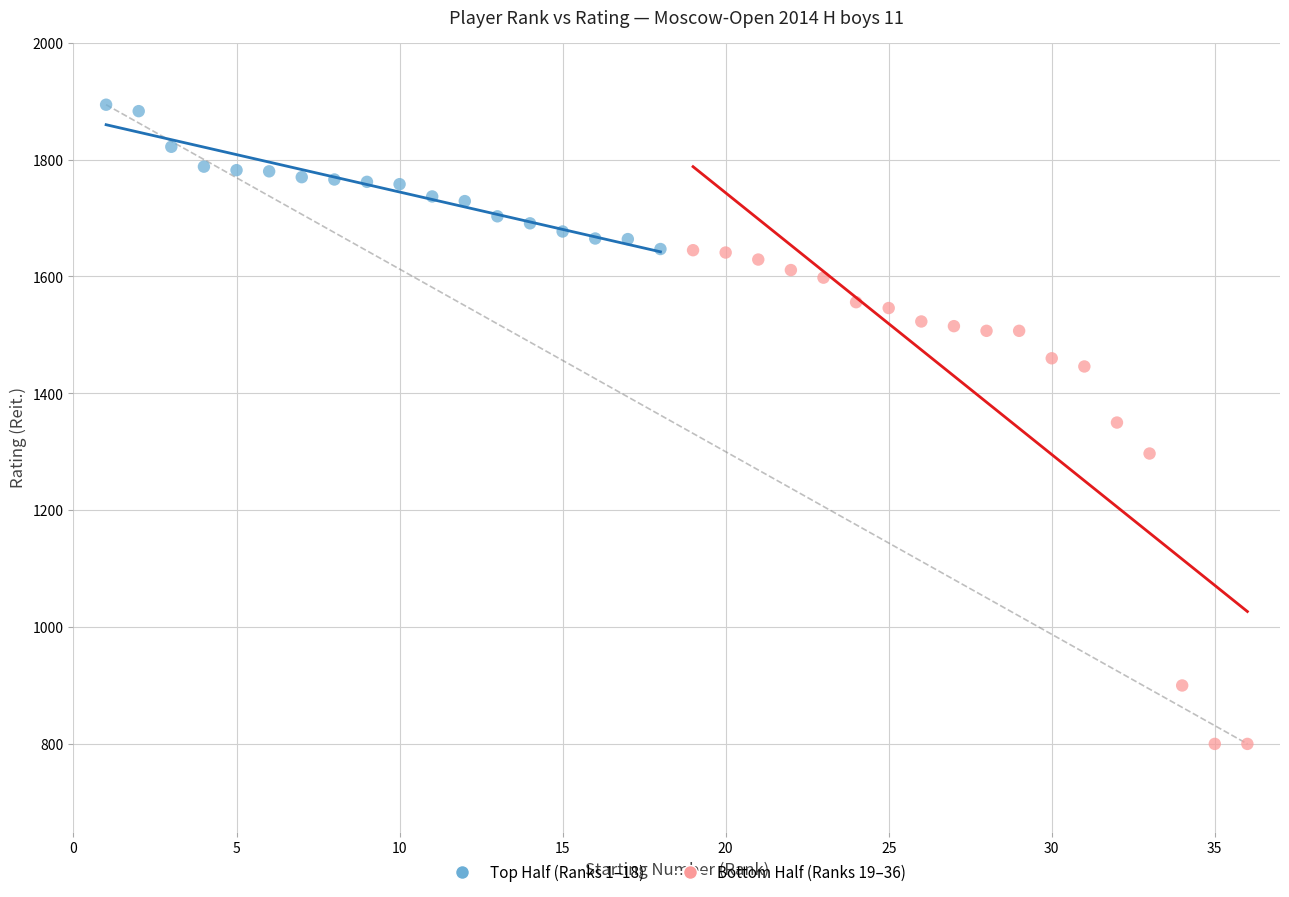

Which series has the largest Y range (max minus min)?

Bottom Half (Ranks 19–36)